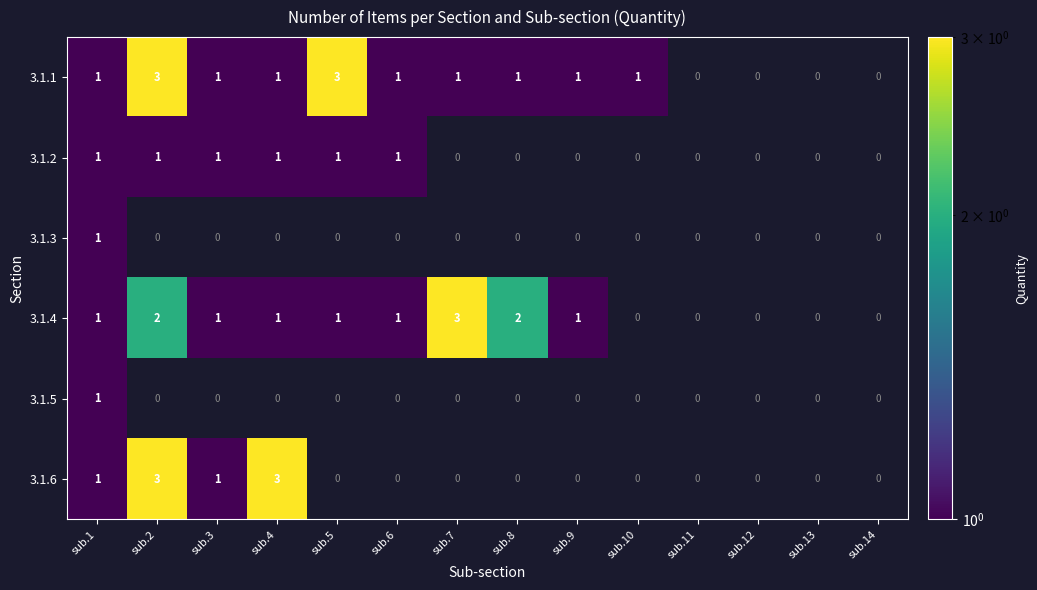

What is the sum of the 3.1.4 values at sub.1 and sub.7?

4